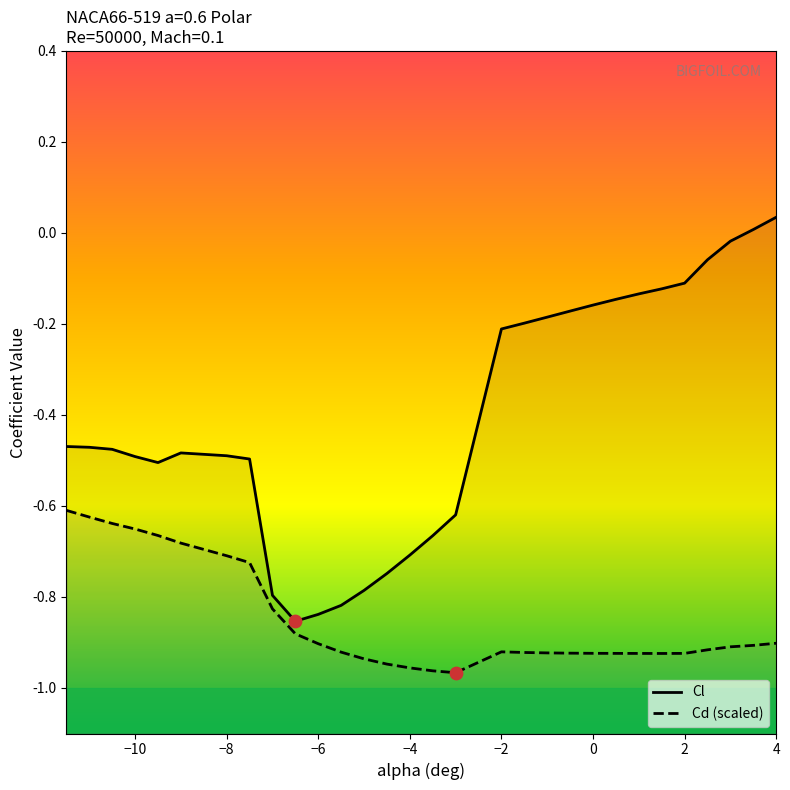

What are all the series names shown in the legend?

Cl, Cd (scaled)